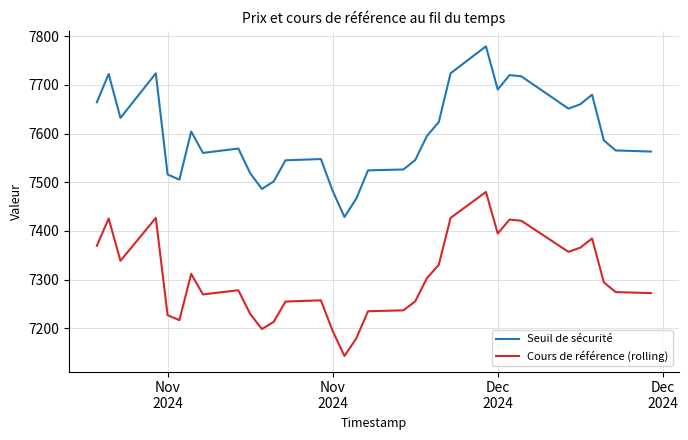

True or false: Seuil de sécurité and Cours de référence (rolling) cross at least once.

False